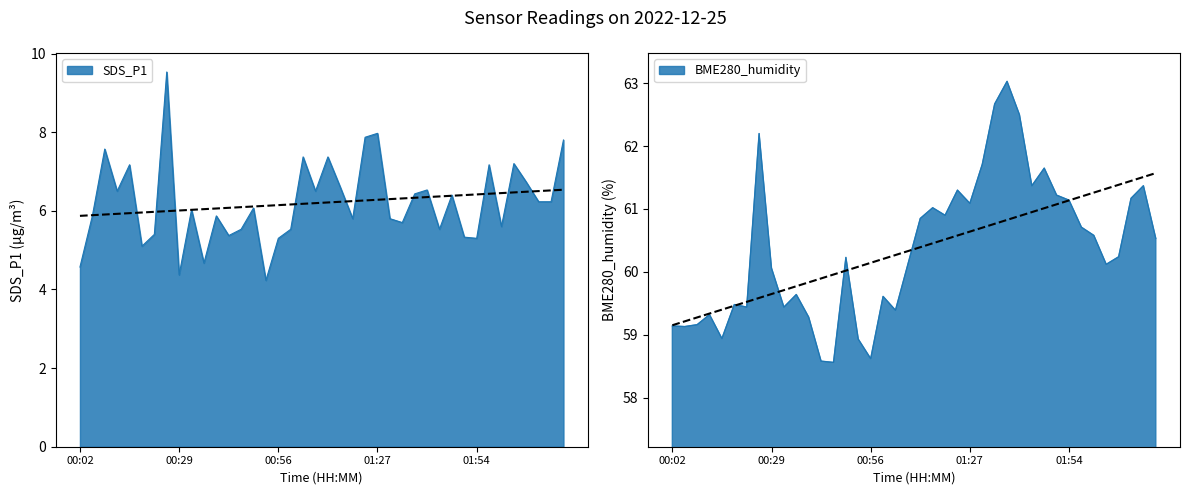

True or false: SDS_P1 and BME280_humidity intersect in this chart.

False